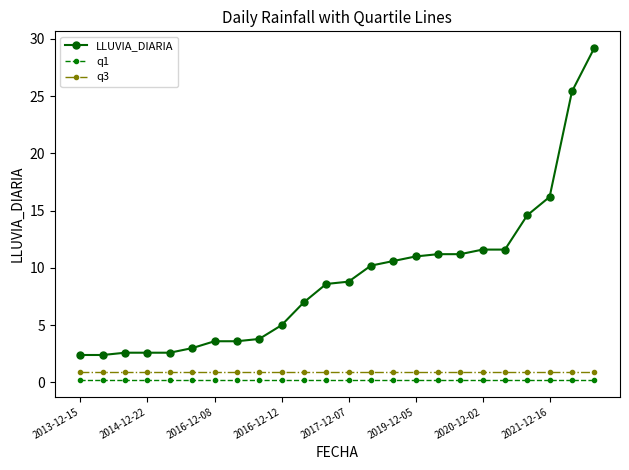

What is the value of the LLUVIA_DIARIA point at the 12th from the left?

8.6